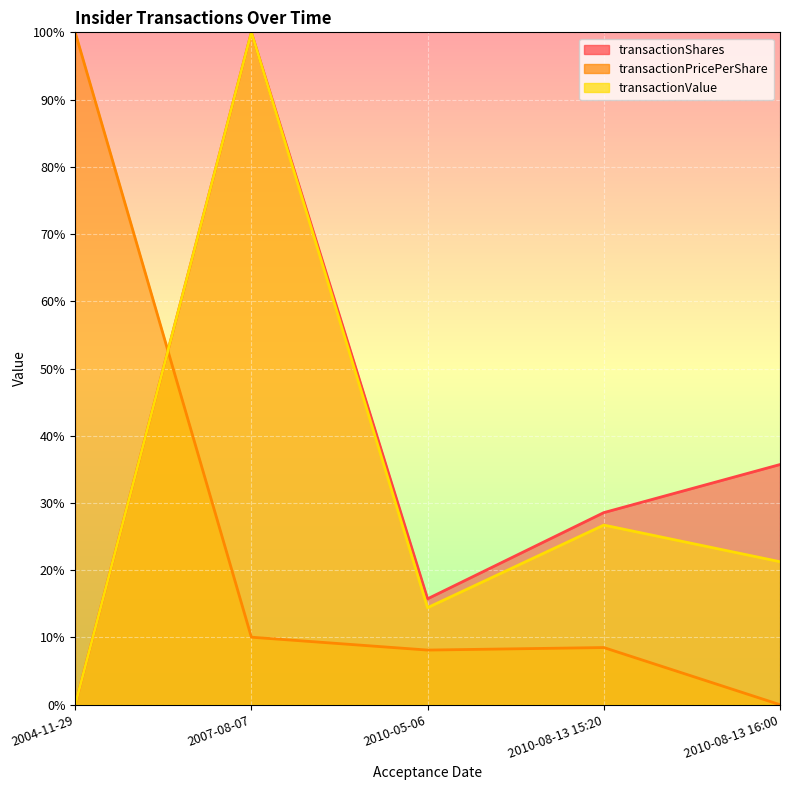

Reading left to right, extract all data points from this chart.

transactionShares: 0.0	100.0	15.7	28.6	35.7
transactionPricePerShare: 100.0	10.0	8.1	8.5	0.0
transactionValue: 0.0	100.0	14.4	26.7	21.3